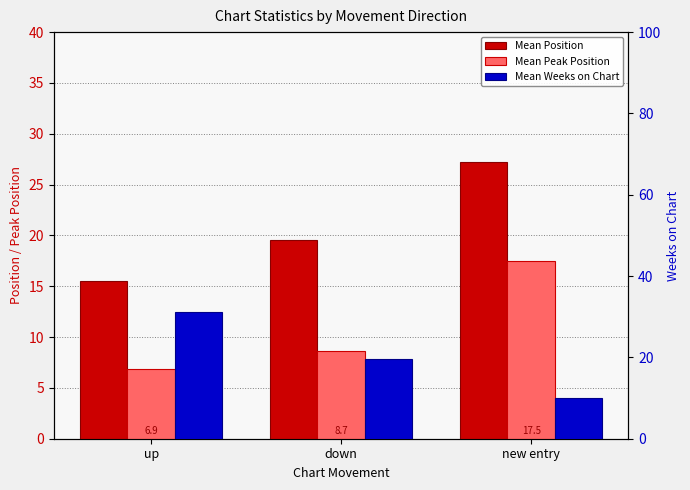

Which series has the widest spread of values?

Mean Weeks on Chart